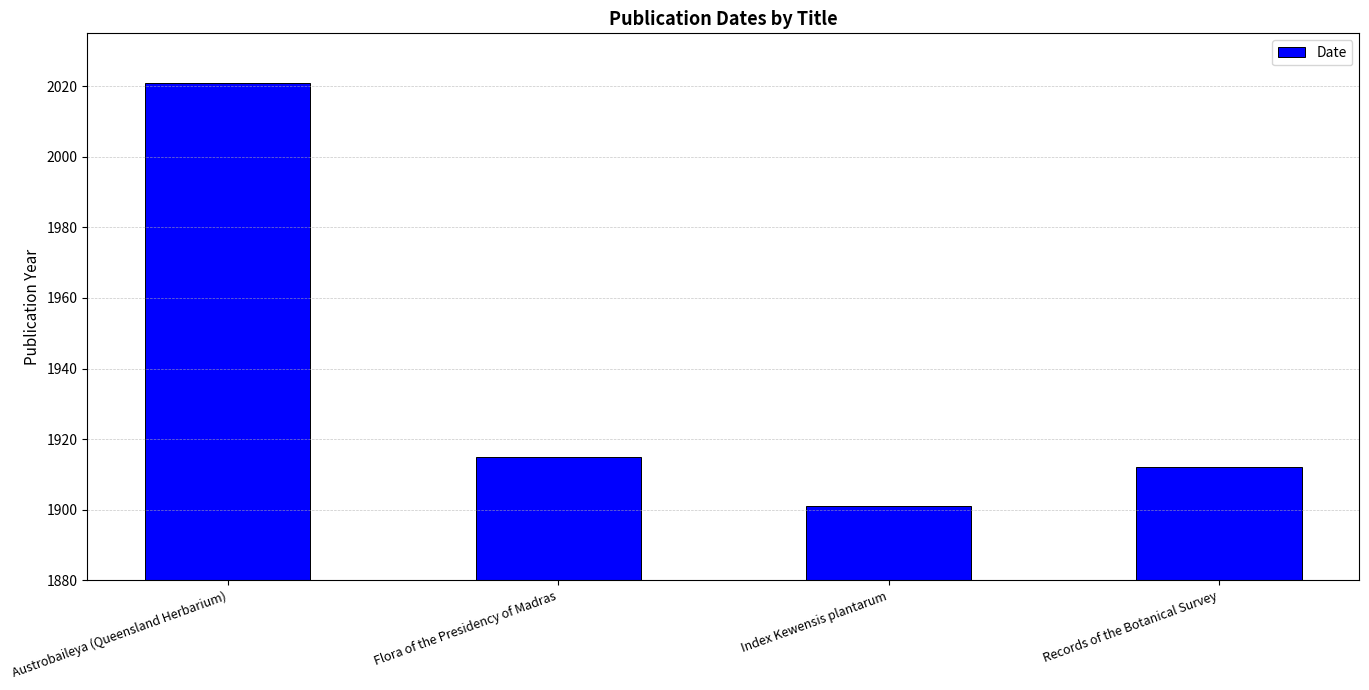

How many series are shown in this chart?

1